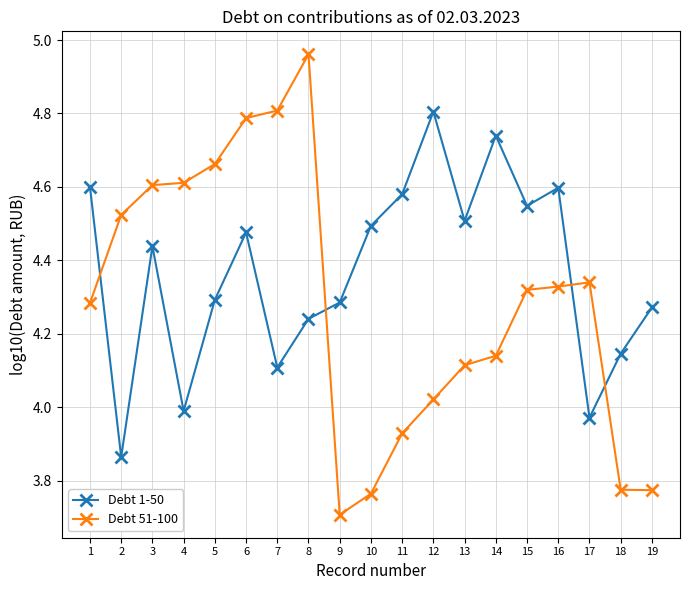

Where is the first local maximum for Debt 1-50?

3